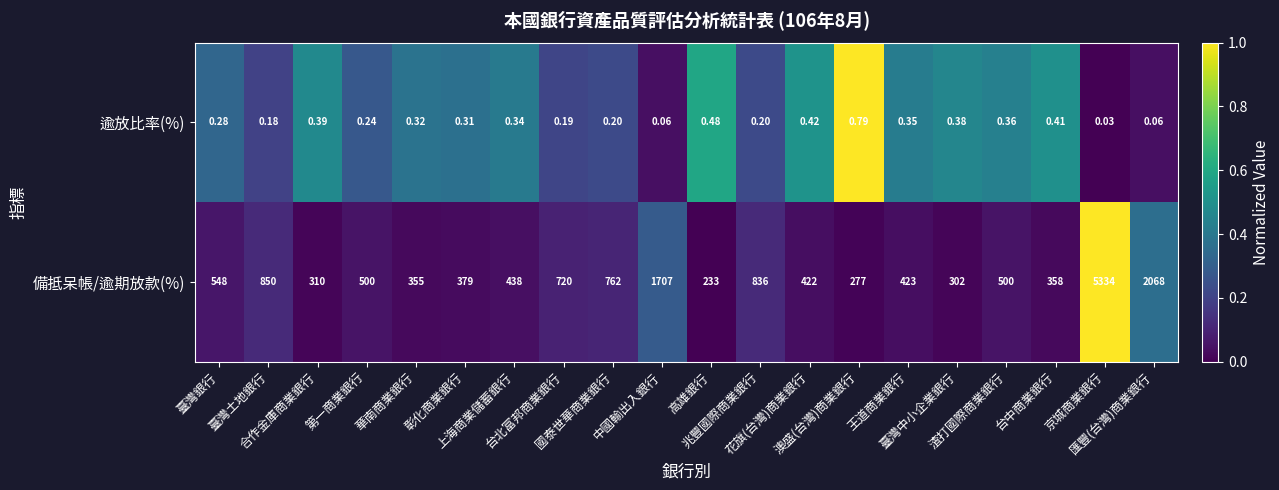

Rank the series by their average value, from lowest to highest.

逾放比率(%), 備抵呆帳/逾期放款(%)